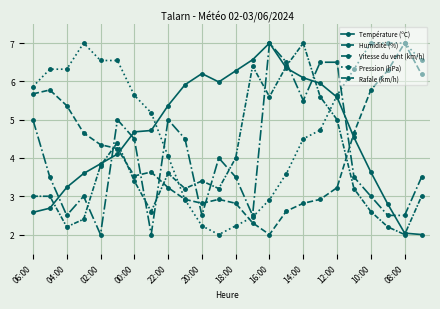

How many interior local valleys does the Température (ºC) series have?

1